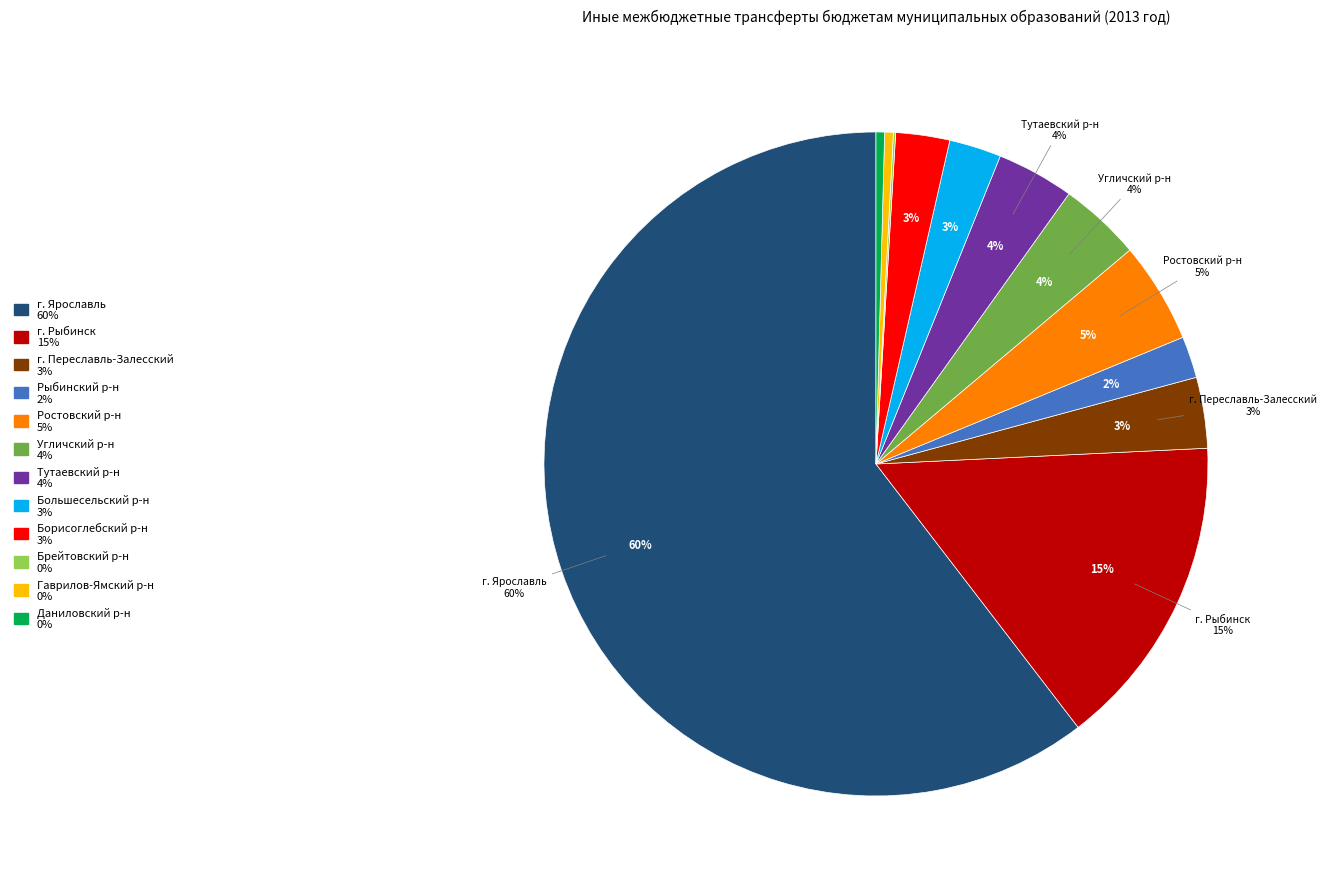

How many segments does this pie chart have?

12